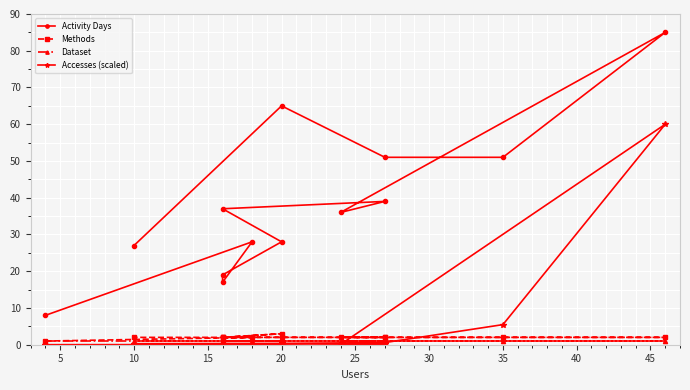

True or false: Methods has a value of 2.0 at 35.

True